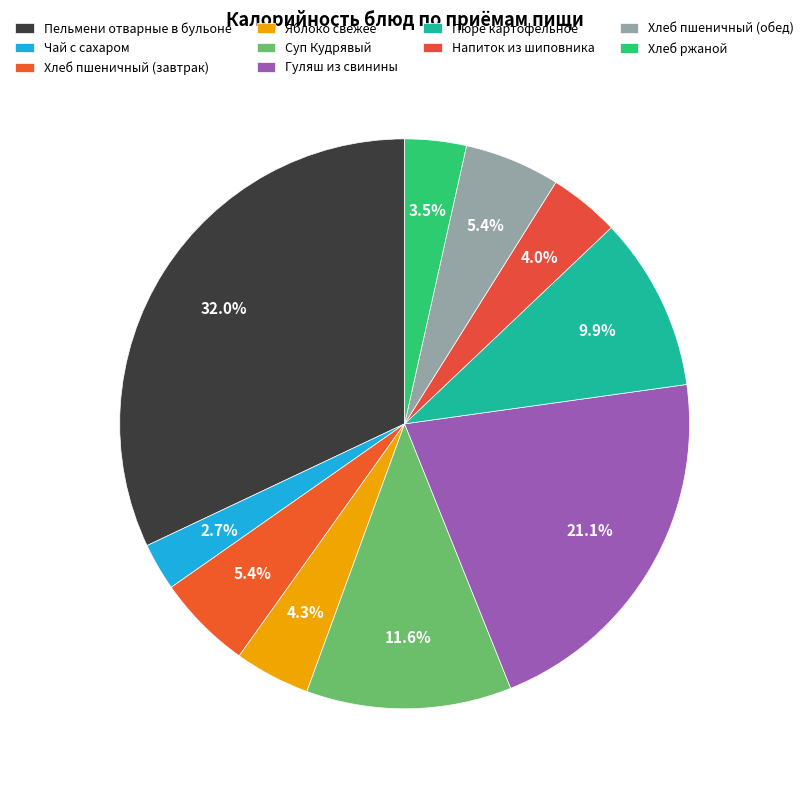

True or false: Яблоко свежее accounts for 1% of the total.

False